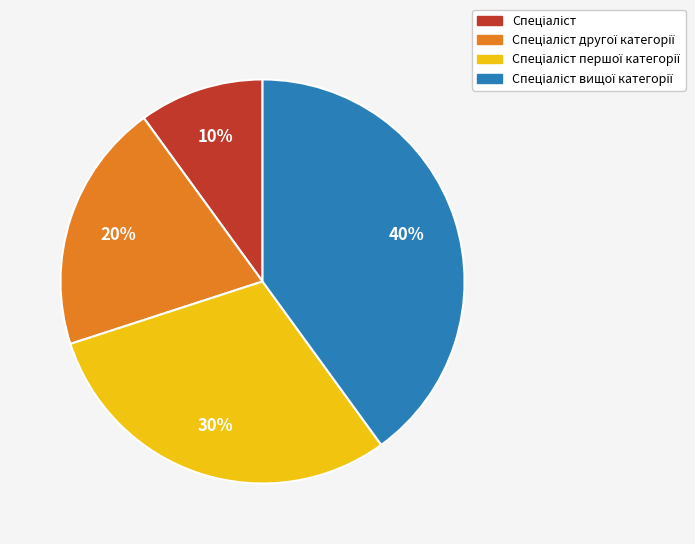

To the nearest percent, what is the difference between the largest and smallest slice percentages?

30%